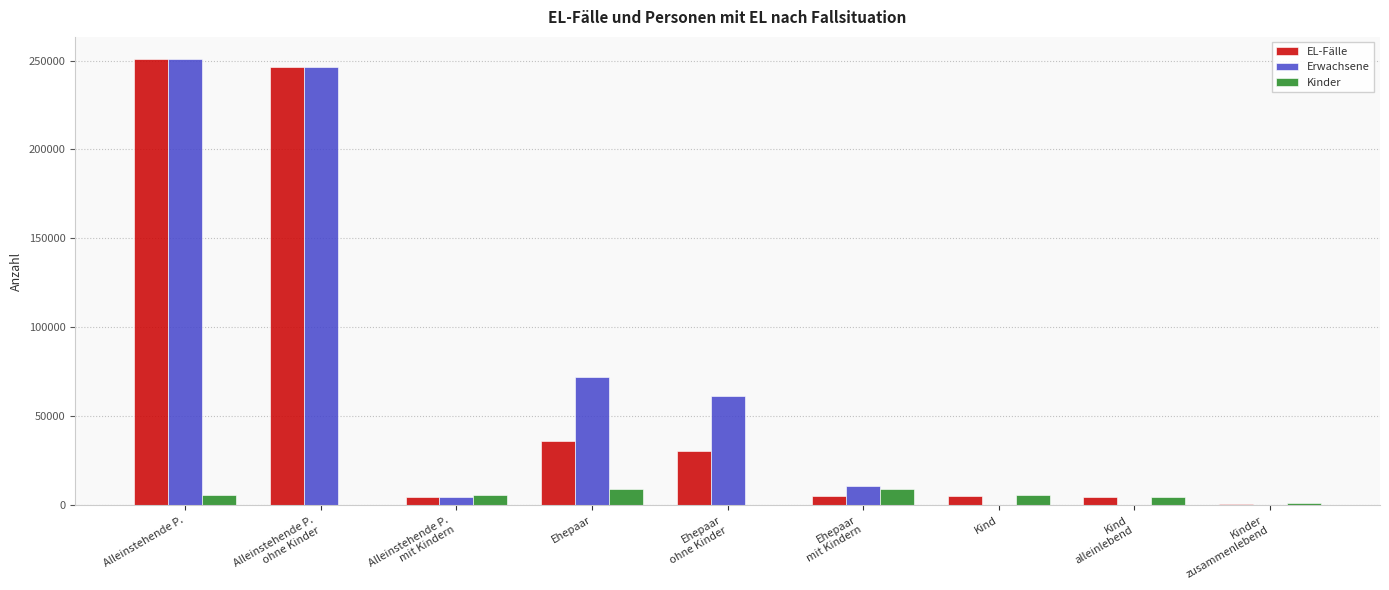

The Erwachsene series shows 0 at Kind
alleinlebend. True or false?

True